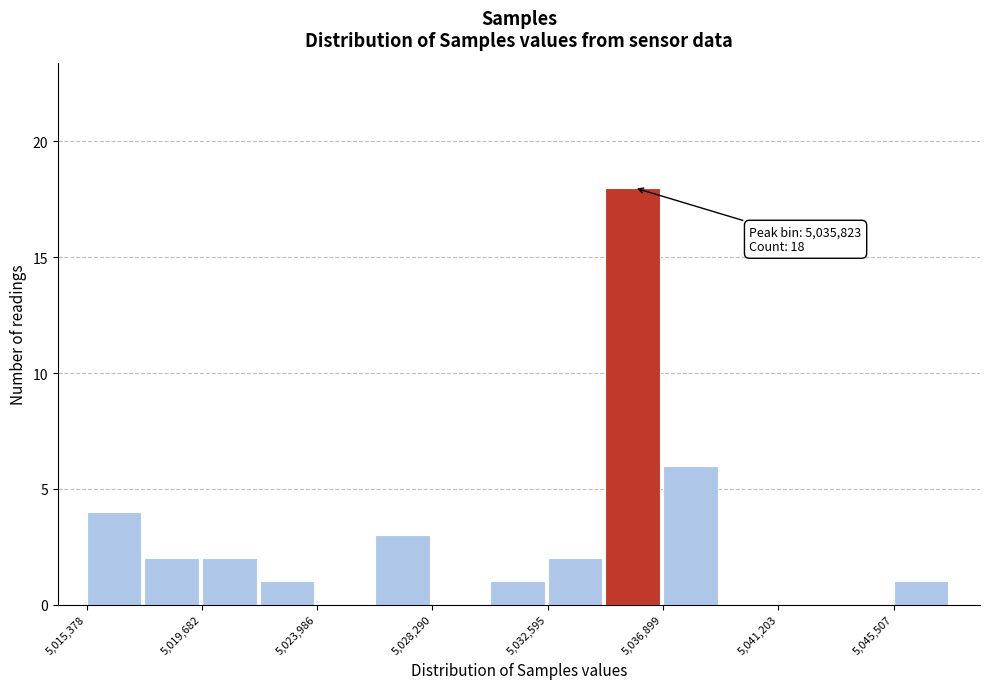

Over which range of the x-axis is the bar tallest?

5034500 to 5037000